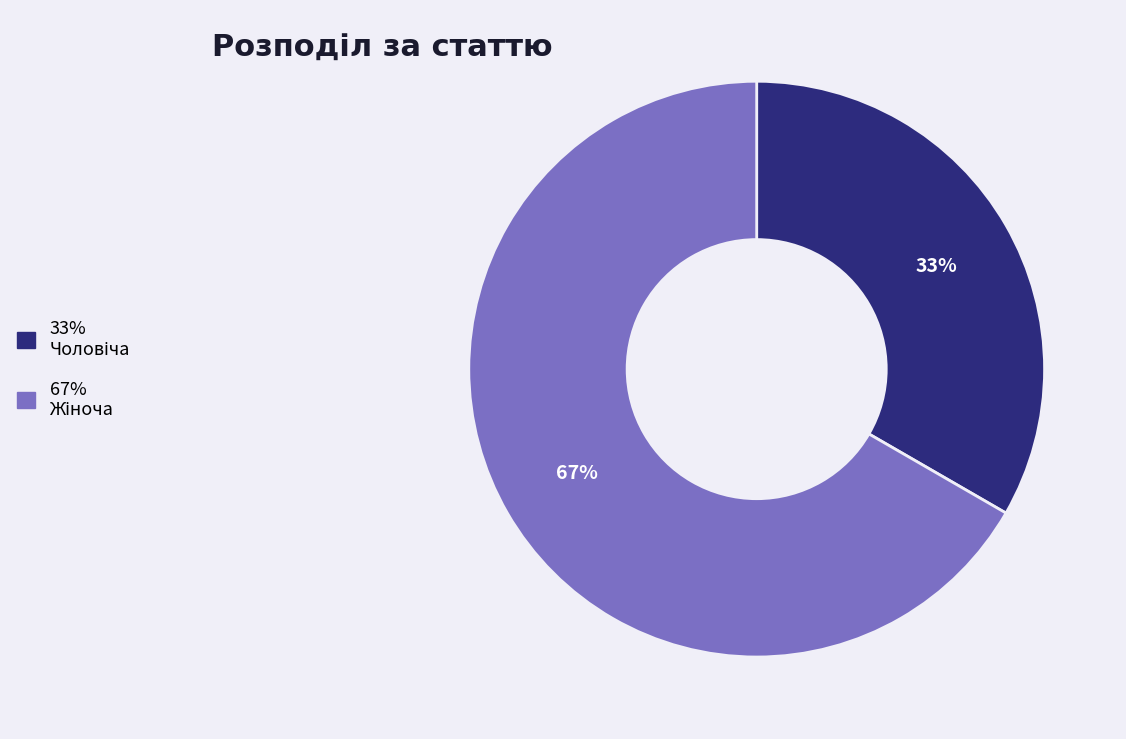

Is there any slice that represents more than half of the pie?

Yes